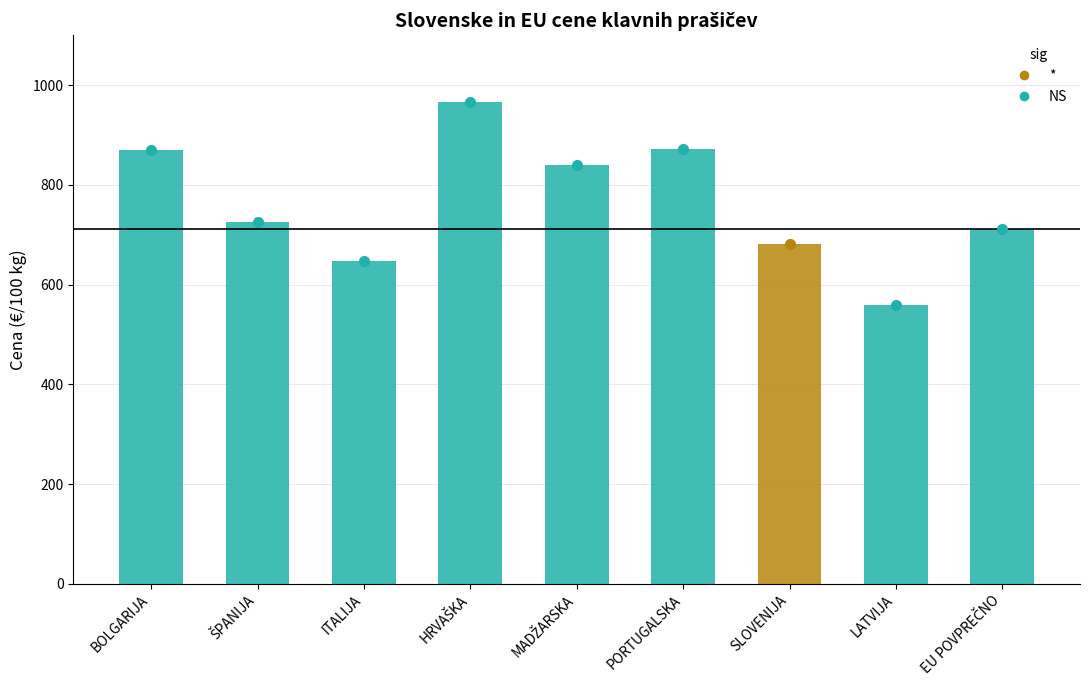

What is the label of the 5th bar from the left?

MADŽARSKA